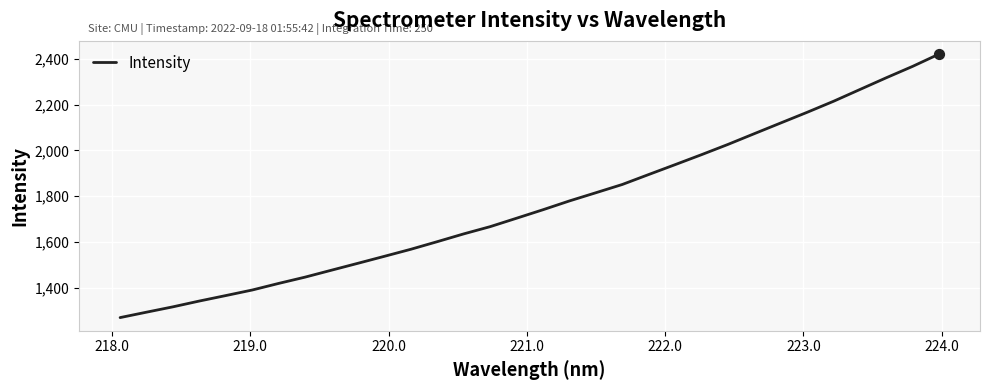

What is the difference between the maximum and minimum values?

1152.0